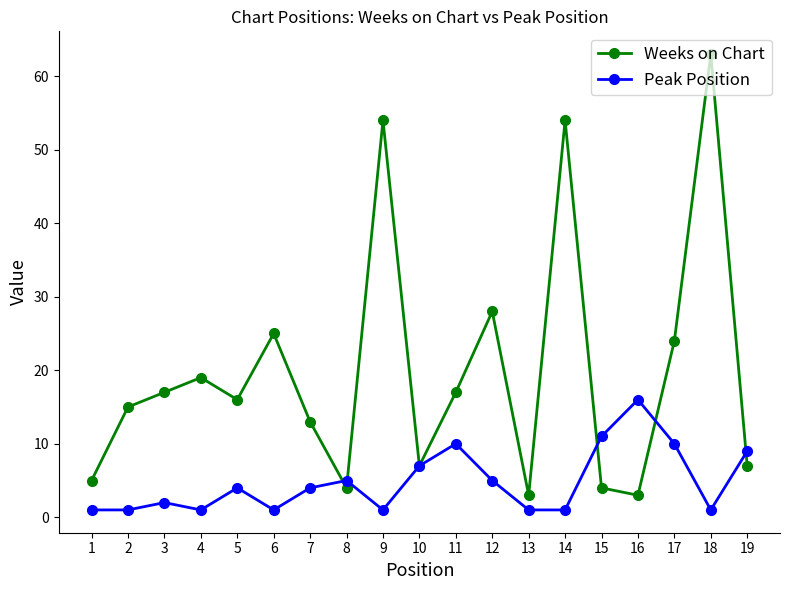

Reading left to right, what are all the values shown in this chart?

Weeks on Chart: 1=5	2=15	3=17	4=19	5=16	6=25	7=13	8=4	9=54	10=7	11=17	12=28	13=3	14=54	15=4	16=3	17=24	18=63	19=7
Peak Position: 1=1	2=1	3=2	4=1	5=4	6=1	7=4	8=5	9=1	10=7	11=10	12=5	13=1	14=1	15=11	16=16	17=10	18=1	19=9